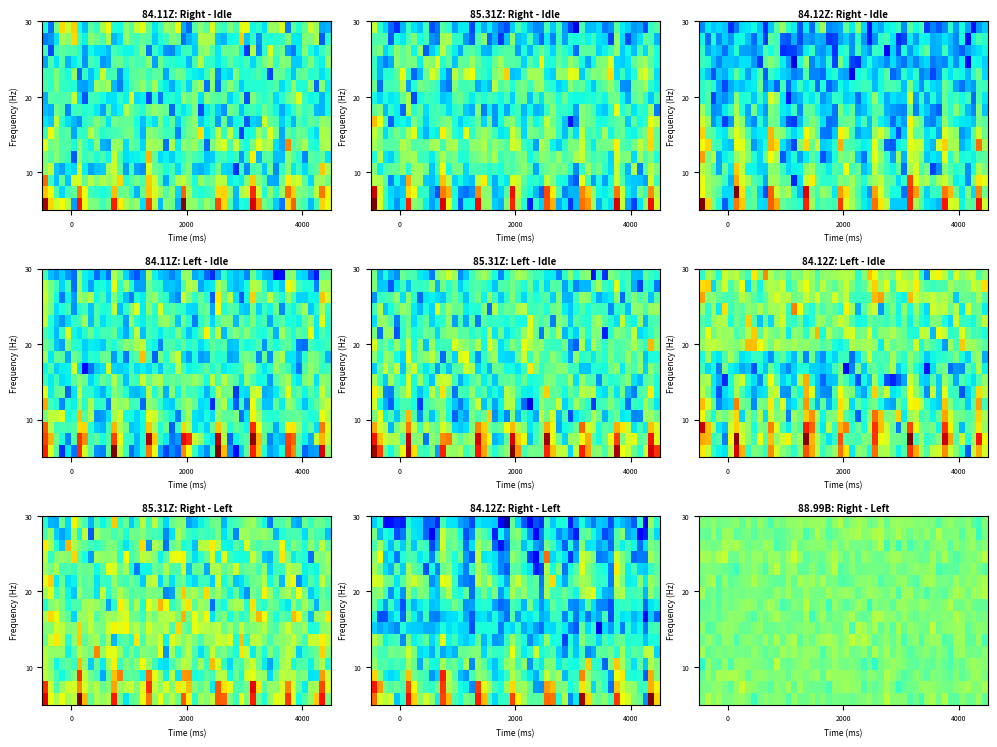

Is it true that tranche_21 equals 0 at 7?

False